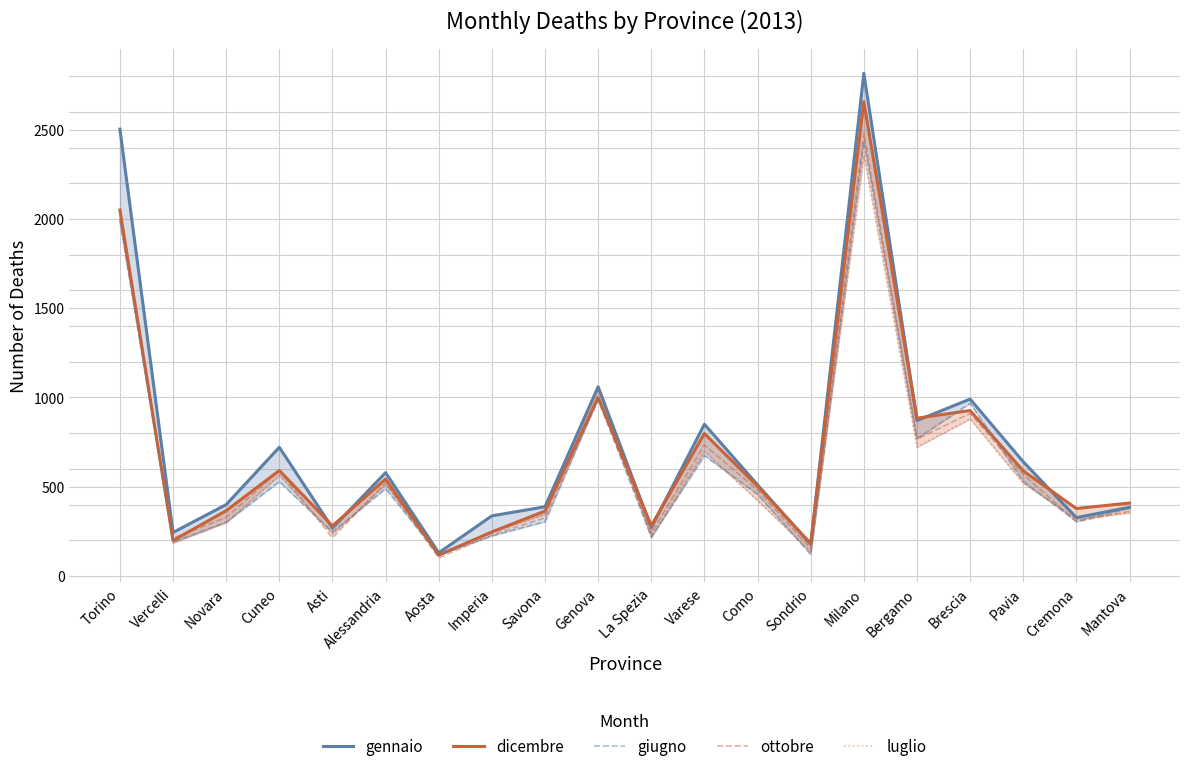

Reading left to right, transcribe all the data shown in this chart.

gennaio: Torino=2503	Vercelli=244	Novara=400	Cuneo=721	Asti=269	Alessandria=579	Aosta=130	Imperia=337	Savona=388	Genova=1060	La Spezia=271	Varese=850	Como=511	Sondrio=177	Milano=2815	Bergamo=871	Brescia=991	Pavia=640	Cremona=327	Mantova=385
dicembre: Torino=2050	Vercelli=199	Novara=366	Cuneo=591	Asti=281	Alessandria=543	Aosta=117	Imperia=247	Savona=364	Genova=1000	La Spezia=282	Varese=798	Como=503	Sondrio=182	Milano=2657	Bergamo=884	Brescia=927	Pavia=589	Cremona=378	Mantova=409
giugno: Torino=1988	Vercelli=191	Novara=302	Cuneo=529	Asti=246	Alessandria=490	Aosta=118	Imperia=225	Savona=305	Genova=995	La Spezia=217	Varese=675	Como=458	Sondrio=121	Milano=2435	Bergamo=770	Brescia=968	Pavia=530	Cremona=306	Mantova=380
ottobre: Torino=2005	Vercelli=213	Novara=328	Cuneo=590	Asti=214	Alessandria=522	Aosta=101	Imperia=230	Savona=326	Genova=984	La Spezia=240	Varese=734	Como=482	Sondrio=153	Milano=2480	Bergamo=767	Brescia=911	Pavia=569	Cremona=304	Mantova=363
luglio: Torino=1994	Vercelli=185	Novara=300	Cuneo=564	Asti=233	Alessandria=513	Aosta=125	Imperia=244	Savona=346	Genova=1047	La Spezia=219	Varese=698	Como=423	Sondrio=135	Milano=2356	Bergamo=722	Brescia=880	Pavia=520	Cremona=319	Mantova=354